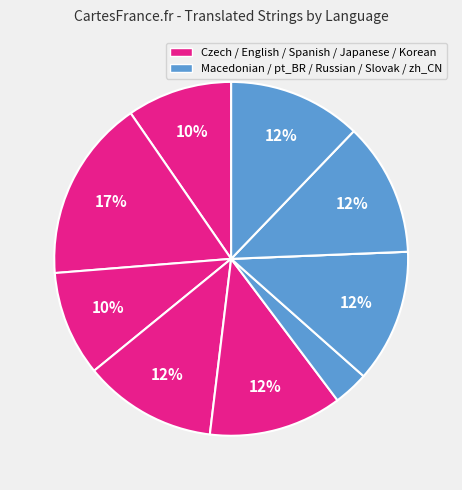

Count the number of slices in the pie.

10